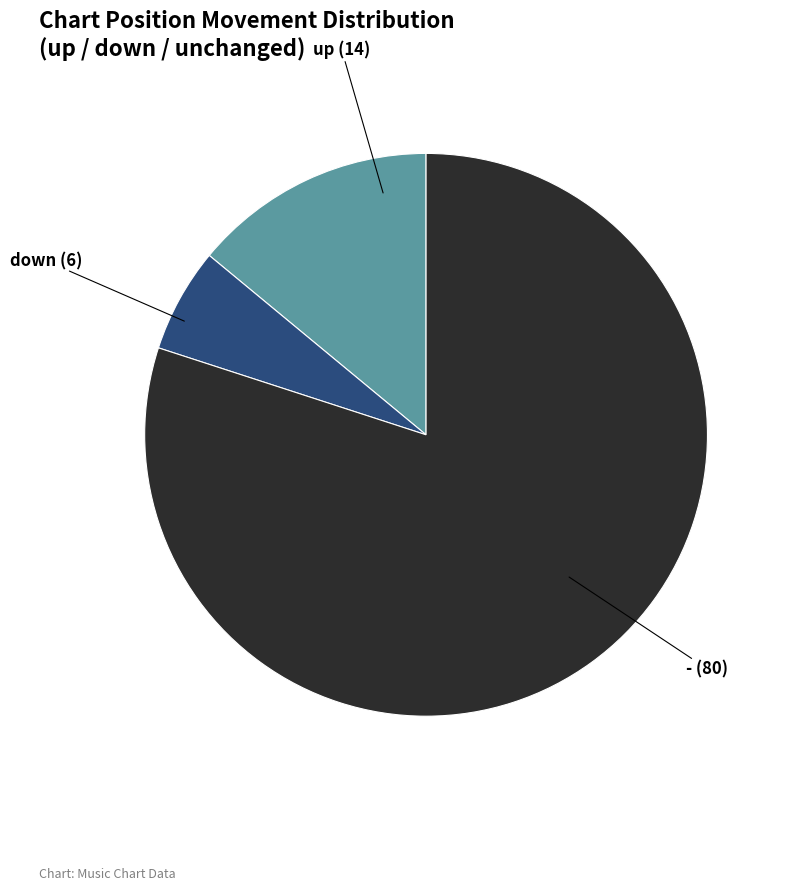

Does any single category account for the majority?

Yes